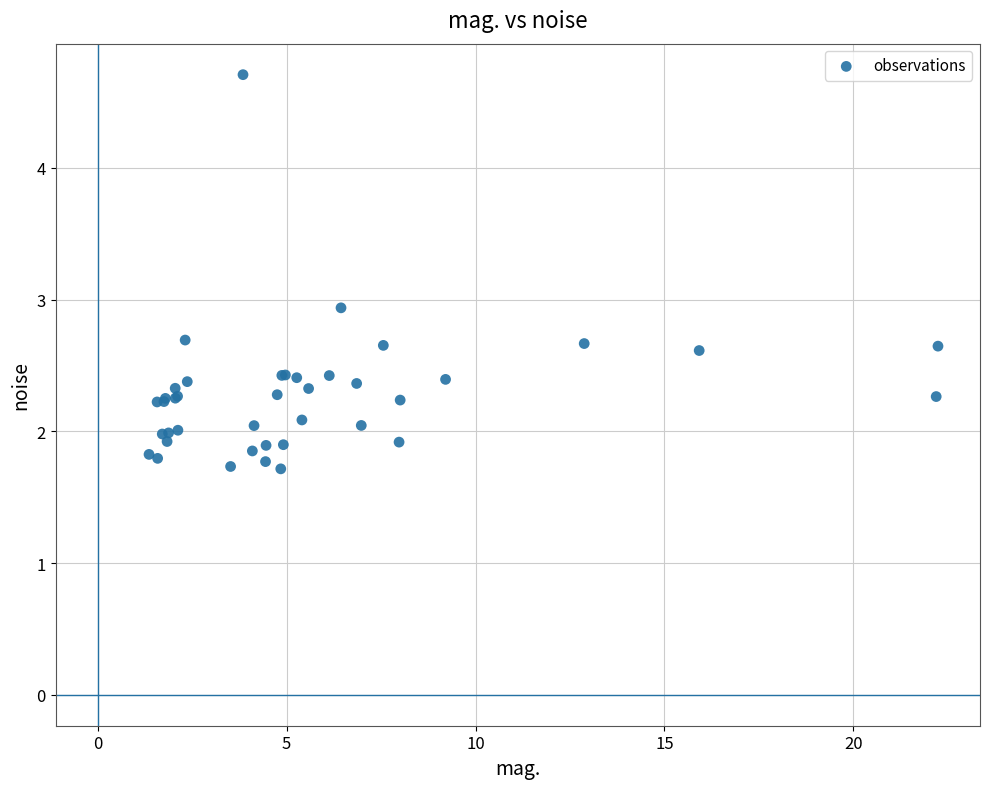

What Y value in the scatter plot is closest to 3?

2.9